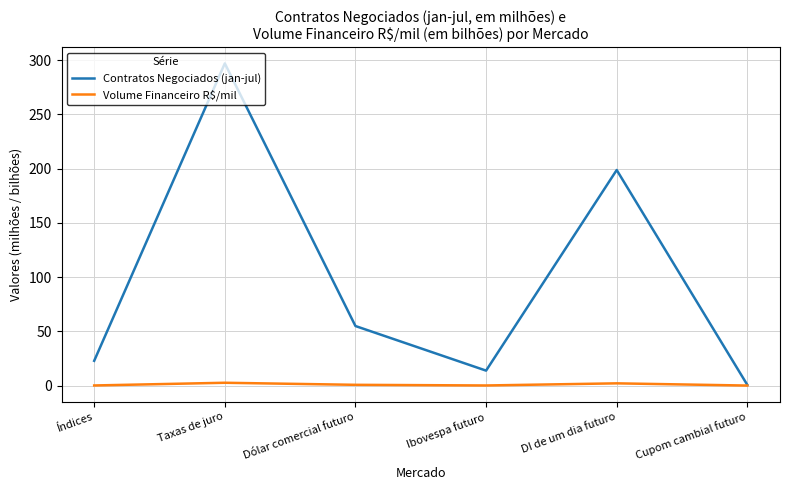

True or false: Contratos Negociados (jan-jul) has more than 2 points higher than both neighbors.

False